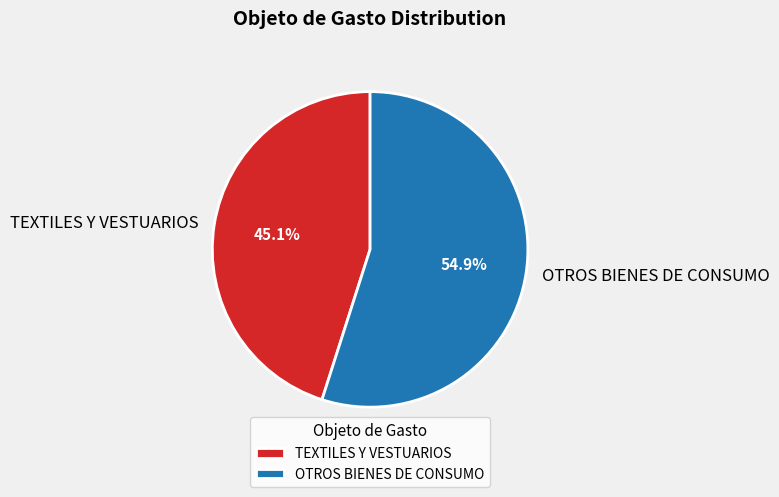

What is the total percentage of TEXTILES Y VESTUARIOS and OTROS BIENES DE CONSUMO?

100.0%